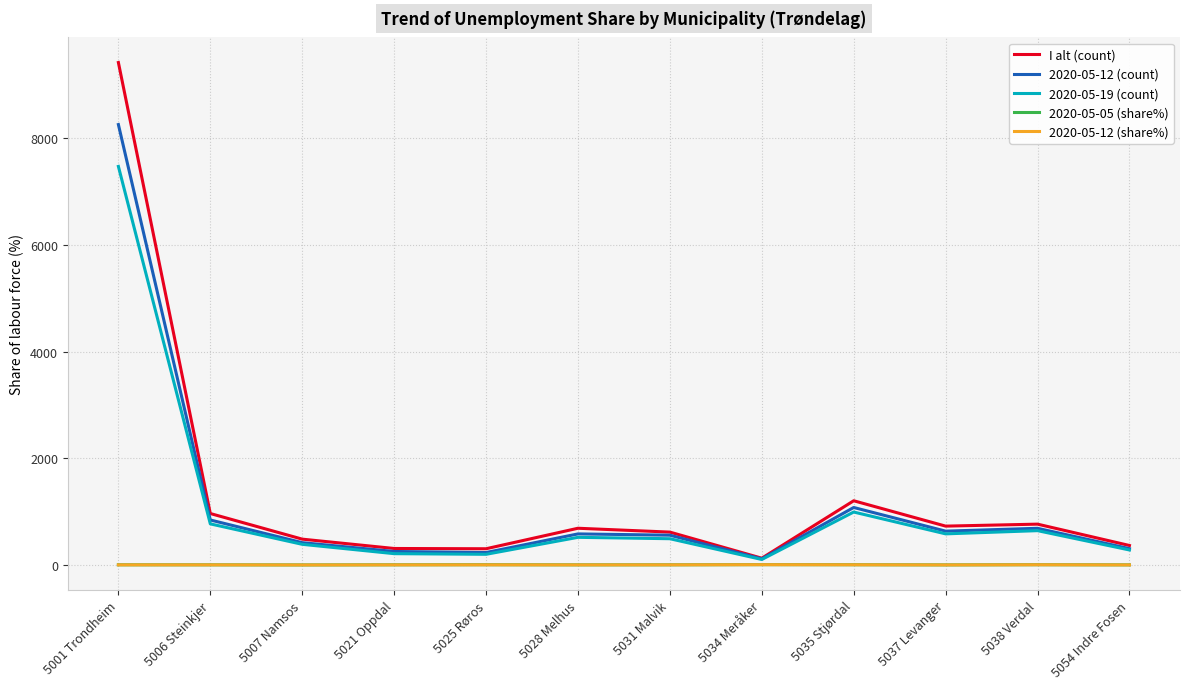

What is the approximate value of 2020-05-05 (share%) at 5035 Stjørdal?

9.9